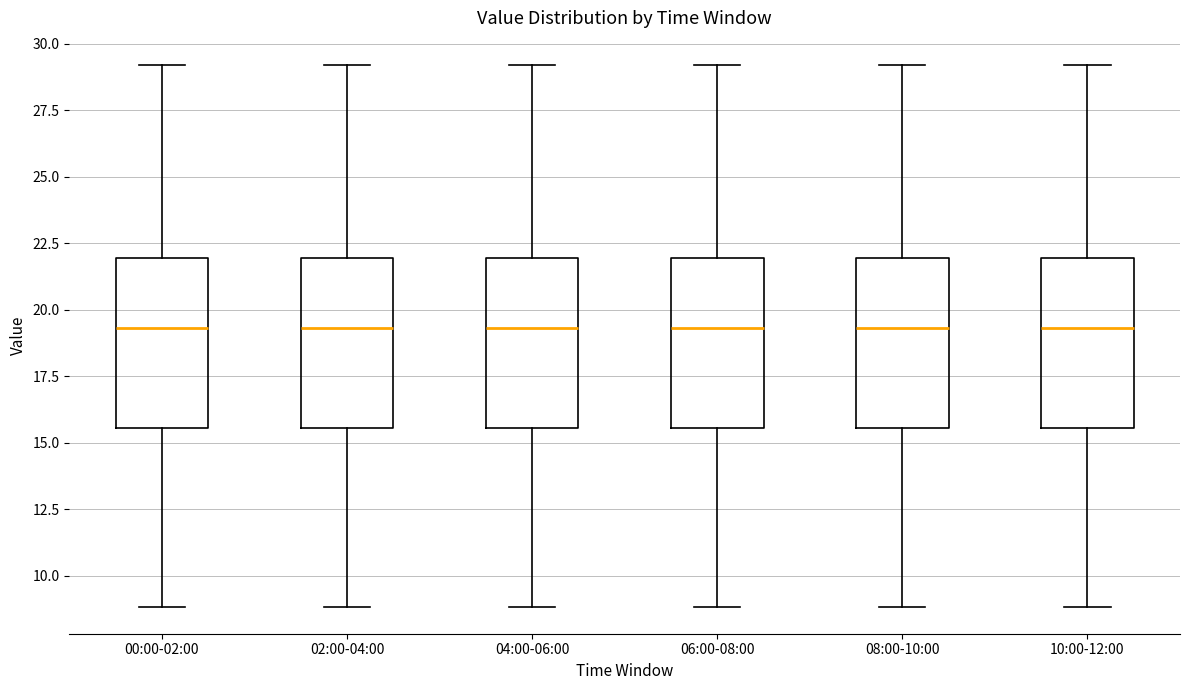

Where does the median line of the box for 10:00-12:00 sit on the y-axis? The values are not printed on the chart, so give them approximately, as read against the axis.

19.5